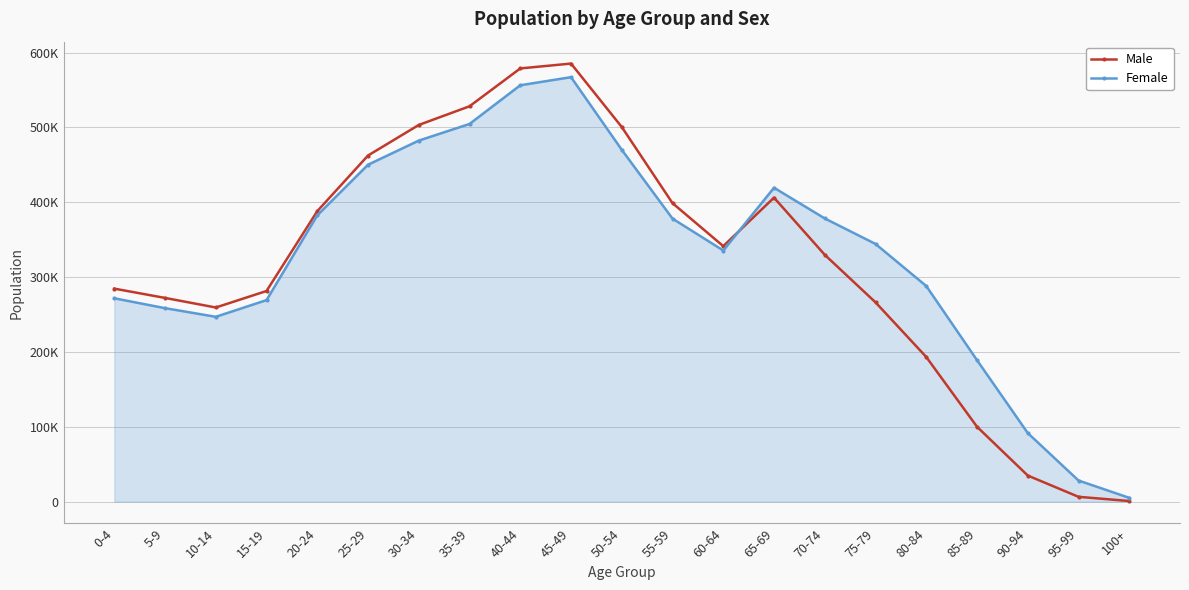

At which category is the sum across all series the highest?

45-49